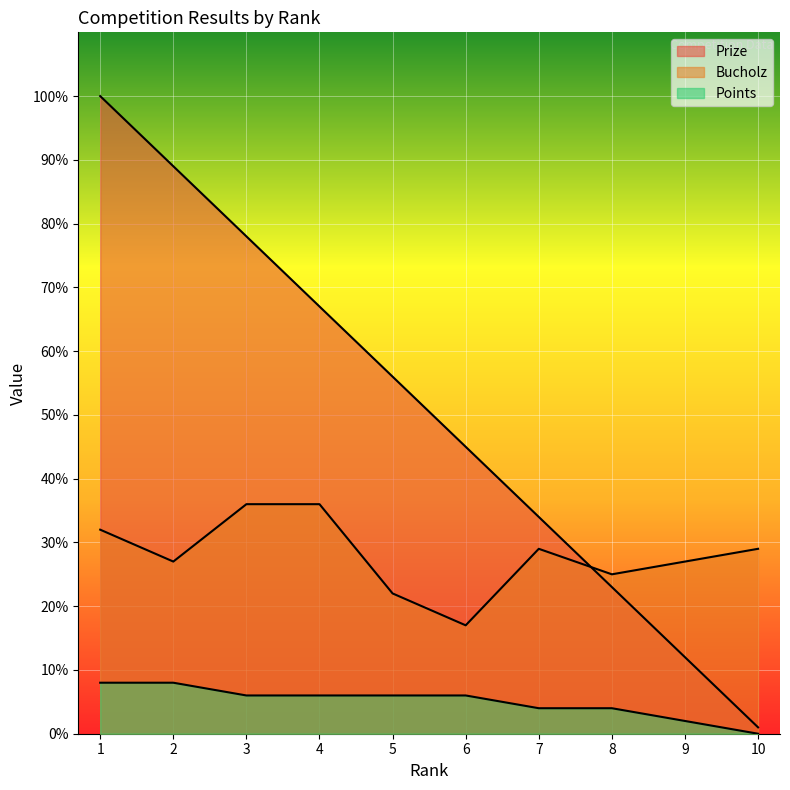

At which label does Bucholz reach its minimum?

6